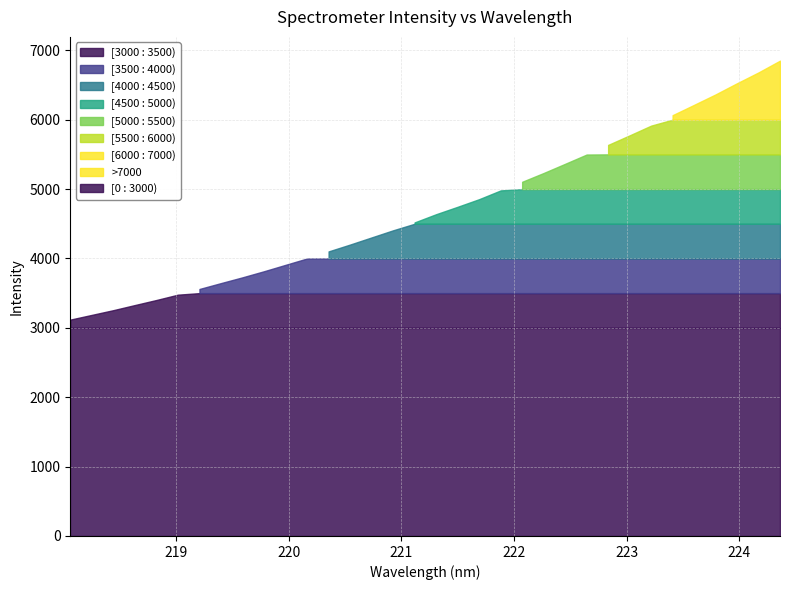

How many lines are shown in the chart?

1